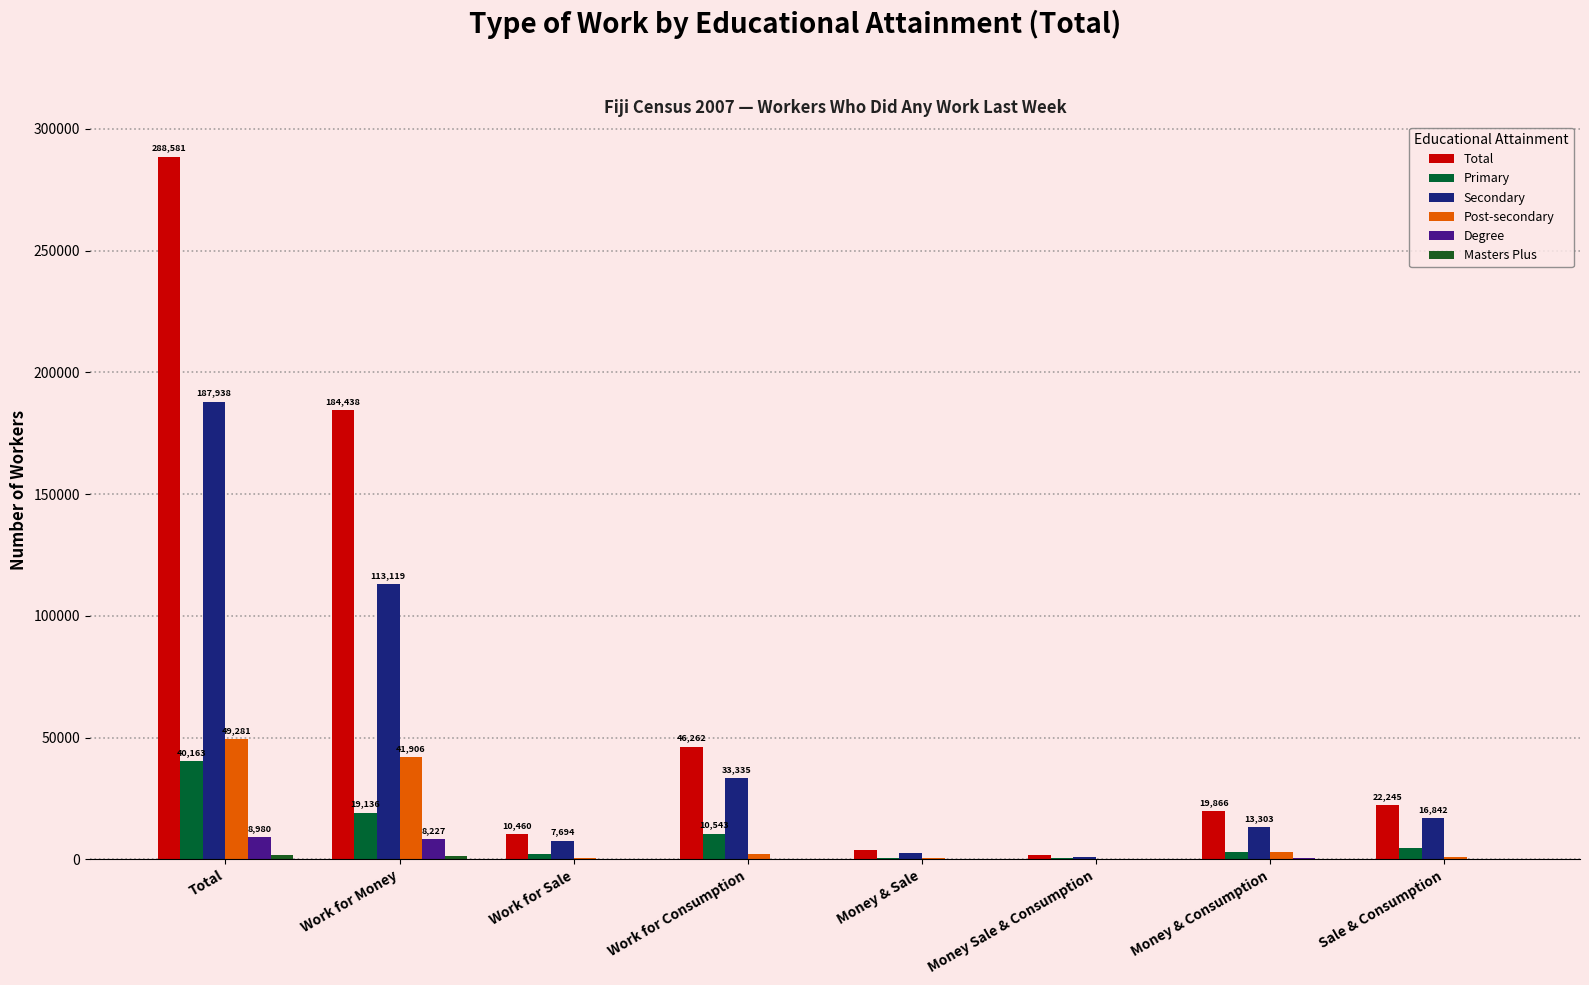

True or false: Post-secondary has a value of 529 at Work for Sale.

True